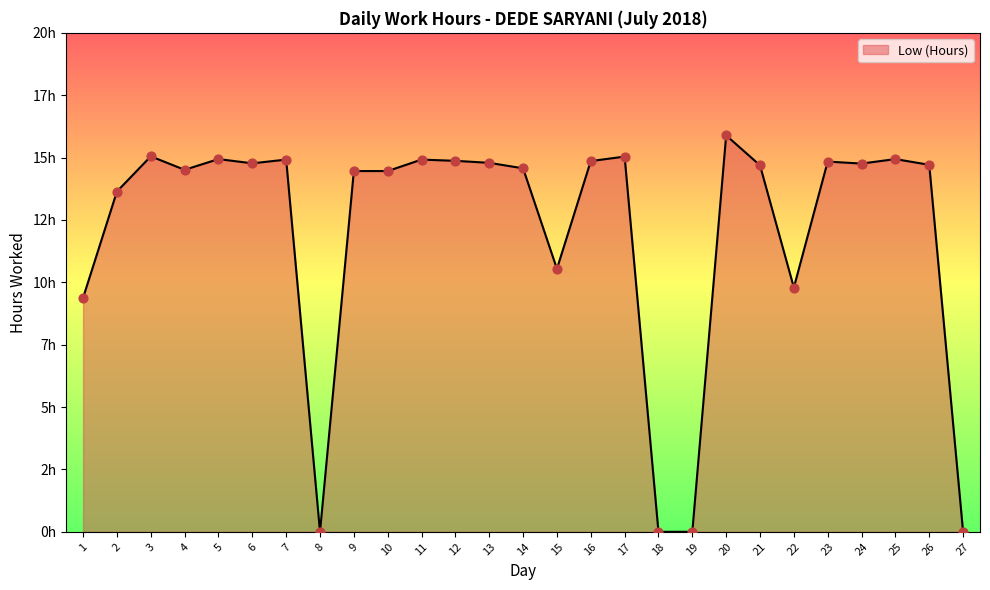

What is the change in value from 19 to 21?

+14.7